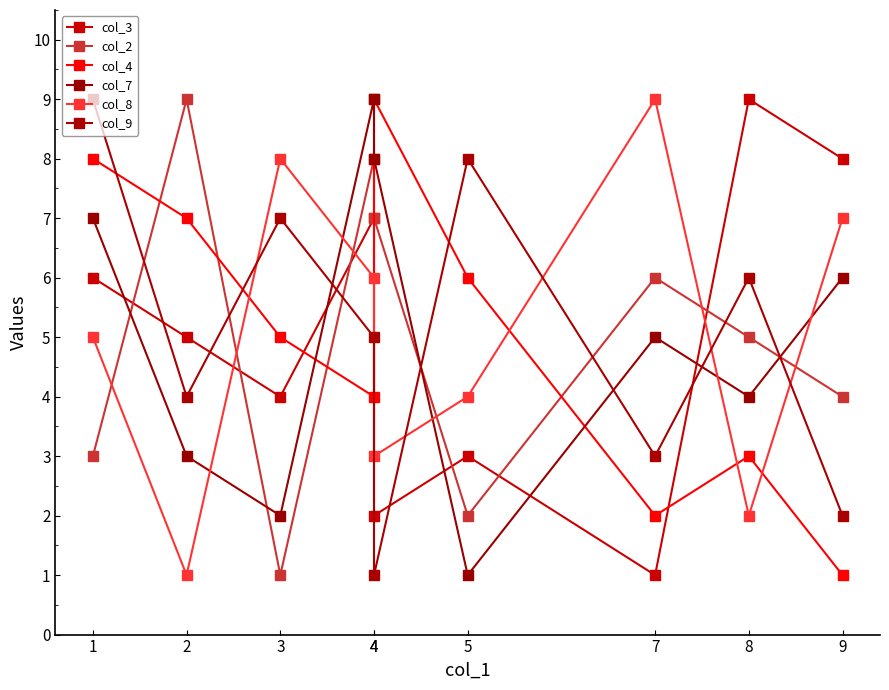

The col_3 series shows 6 at 3. True or false?

False